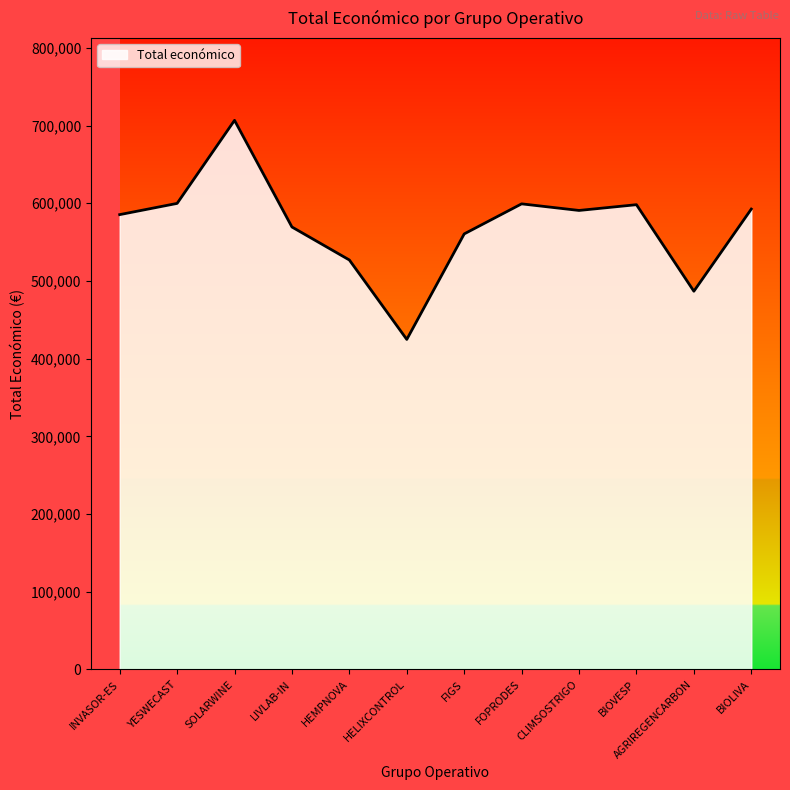

What is the sum of all values?

6840755